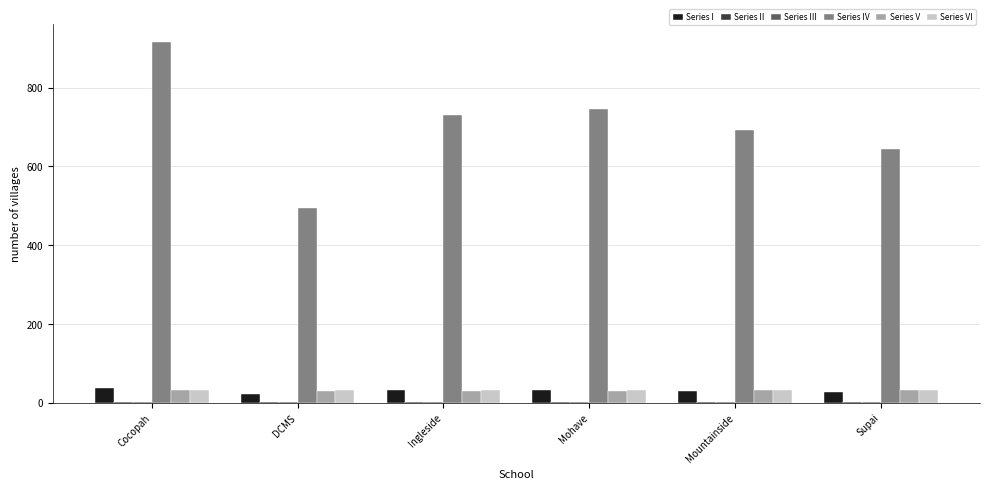

The value of Series IV at DCMS is 781.3. True or false?

False